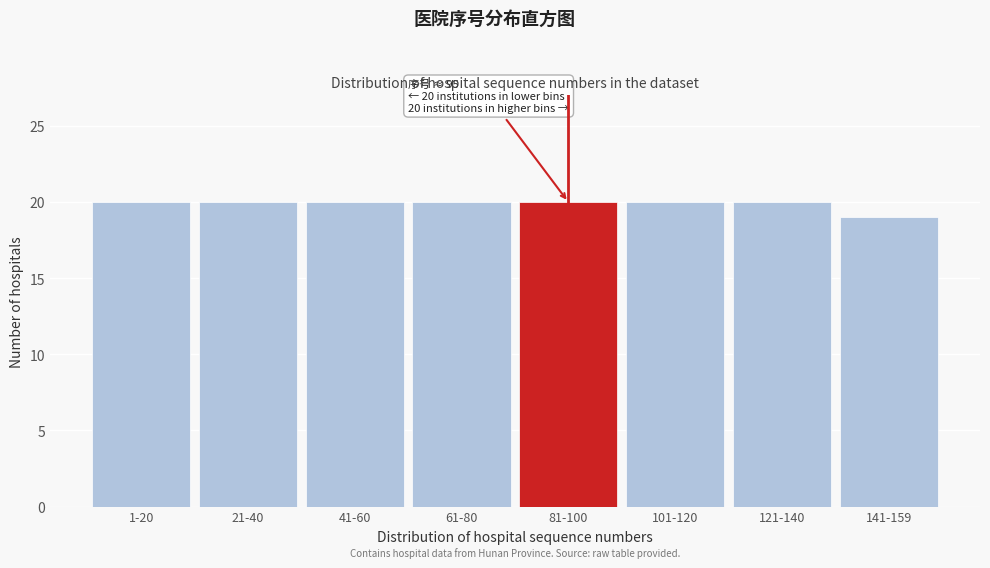

Reading left to right, extract all data points from this chart.

20	20	20	20	20	20	20	19